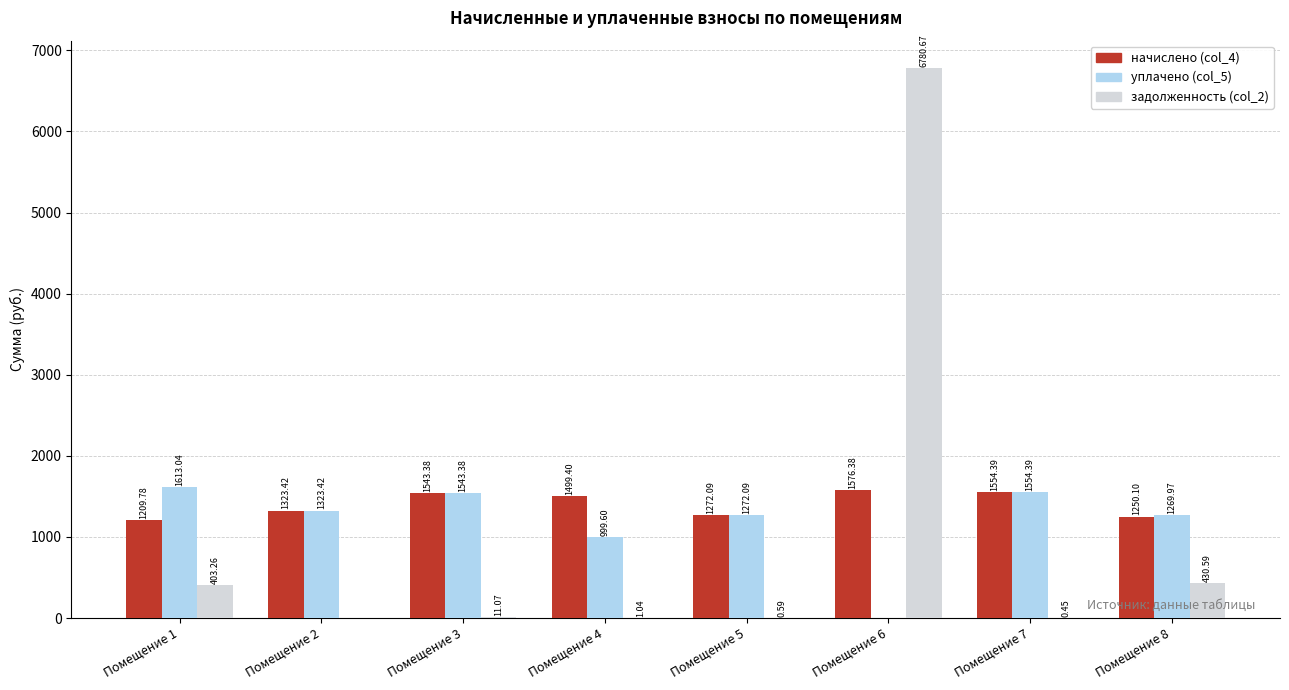

Are the bars grouped side by side (vs. stacked)?

Yes